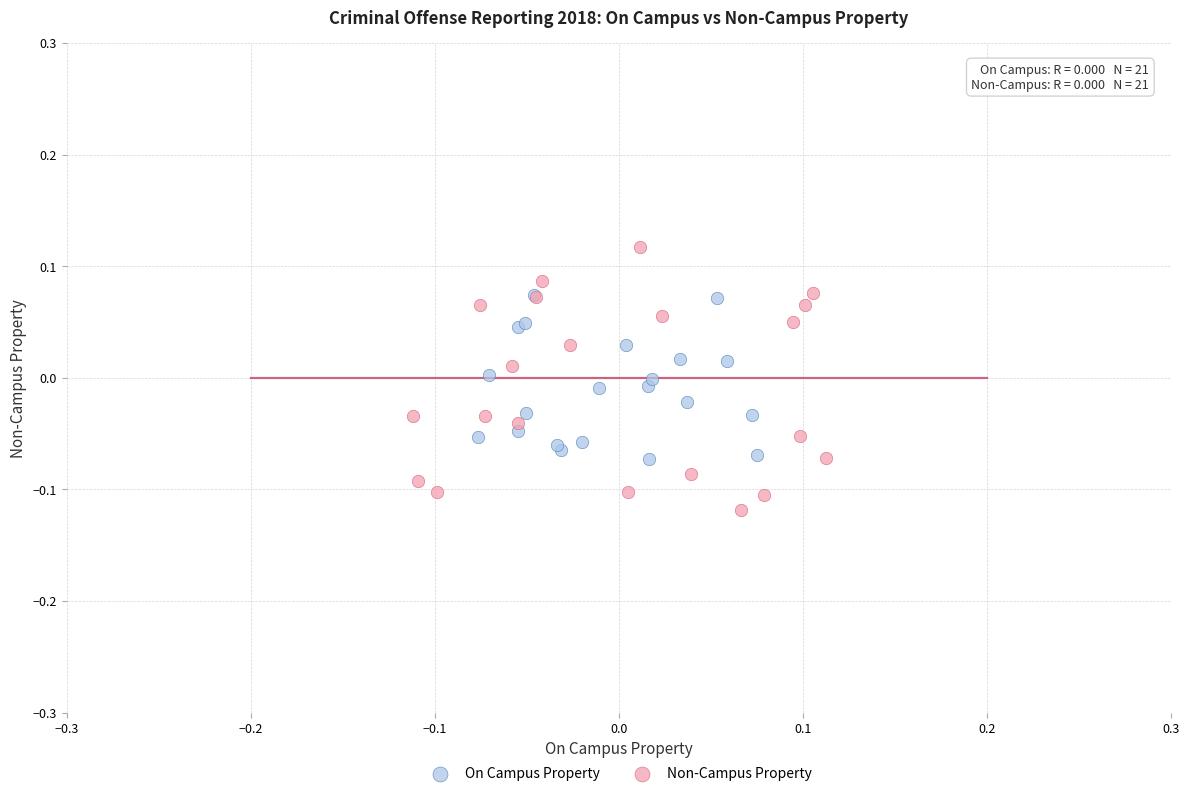

Which series has the largest Y range (max minus min)?

Non-Campus Property